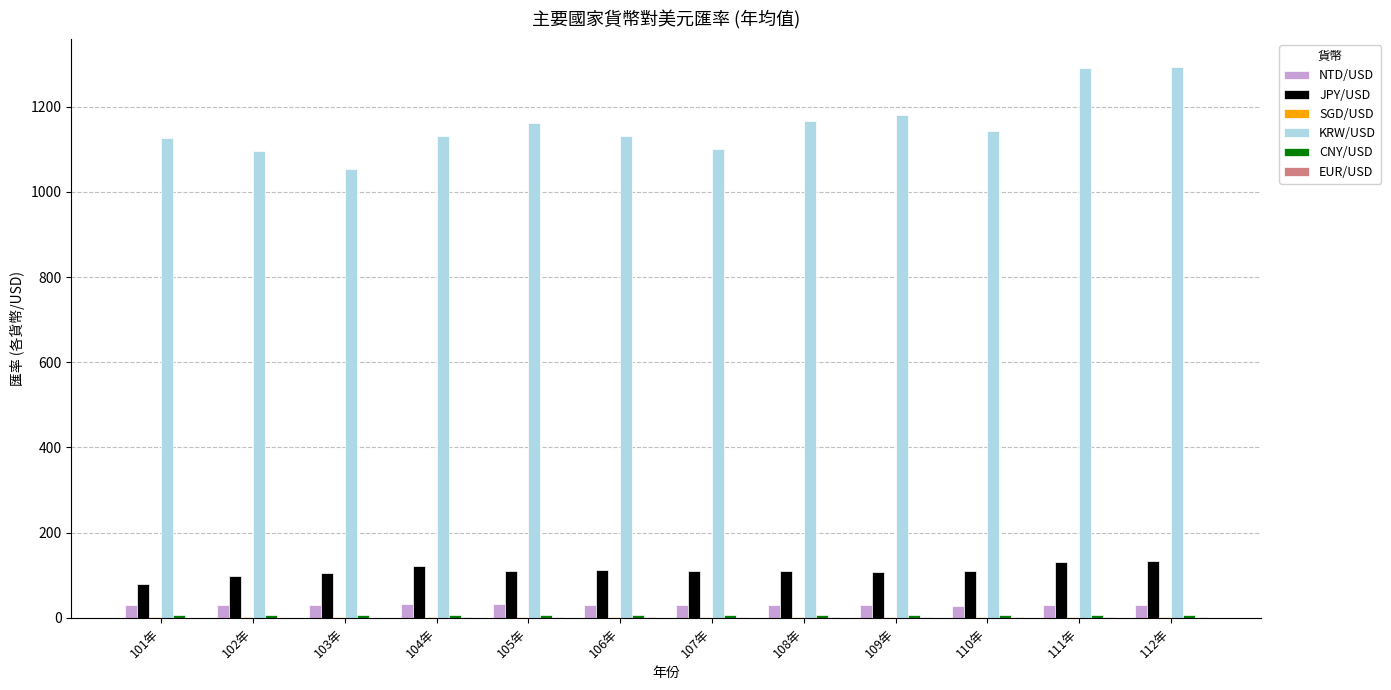

Are the bars grouped side by side (vs. stacked)?

Yes